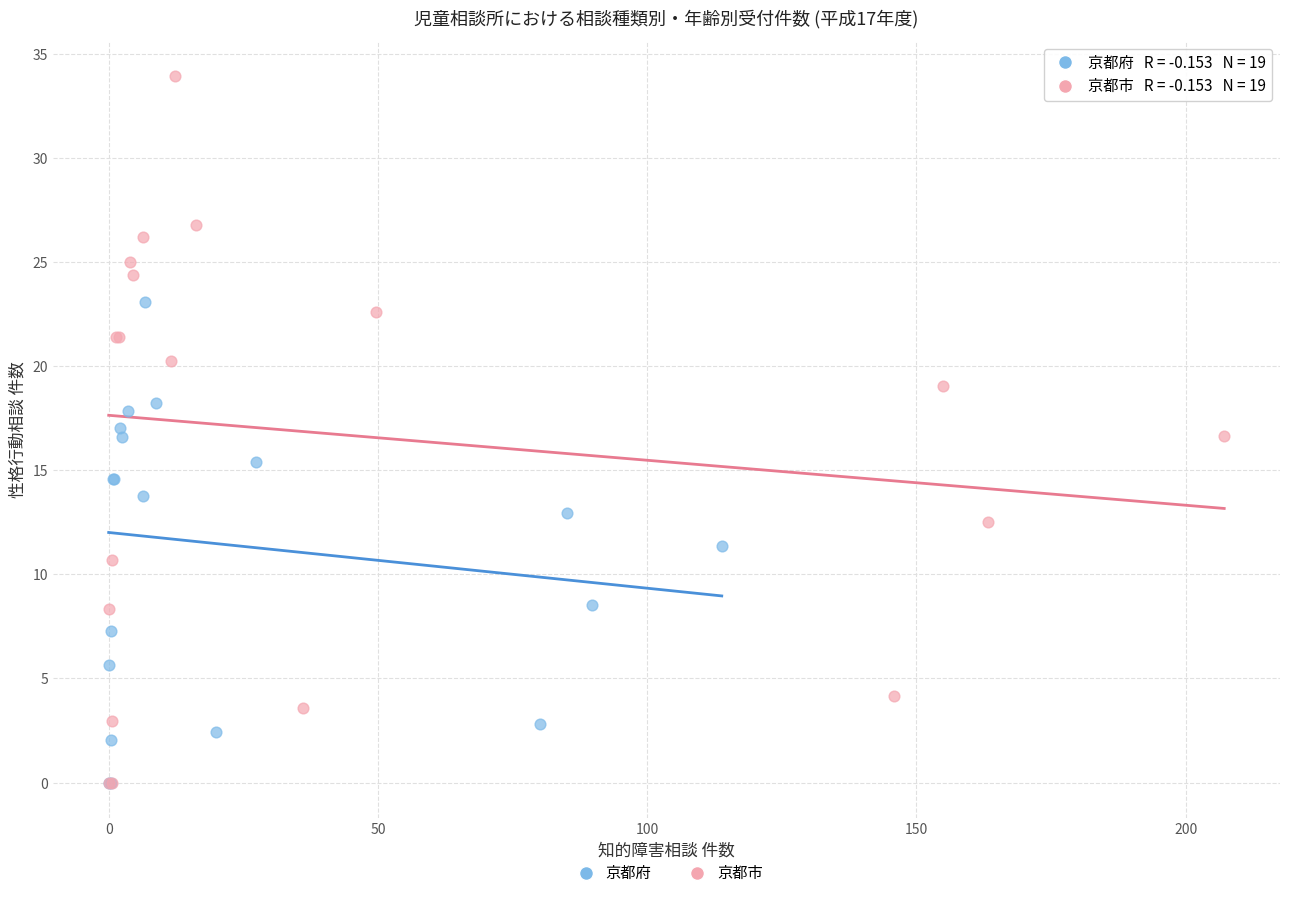

Which series has the largest Y range (max minus min)?

京都市